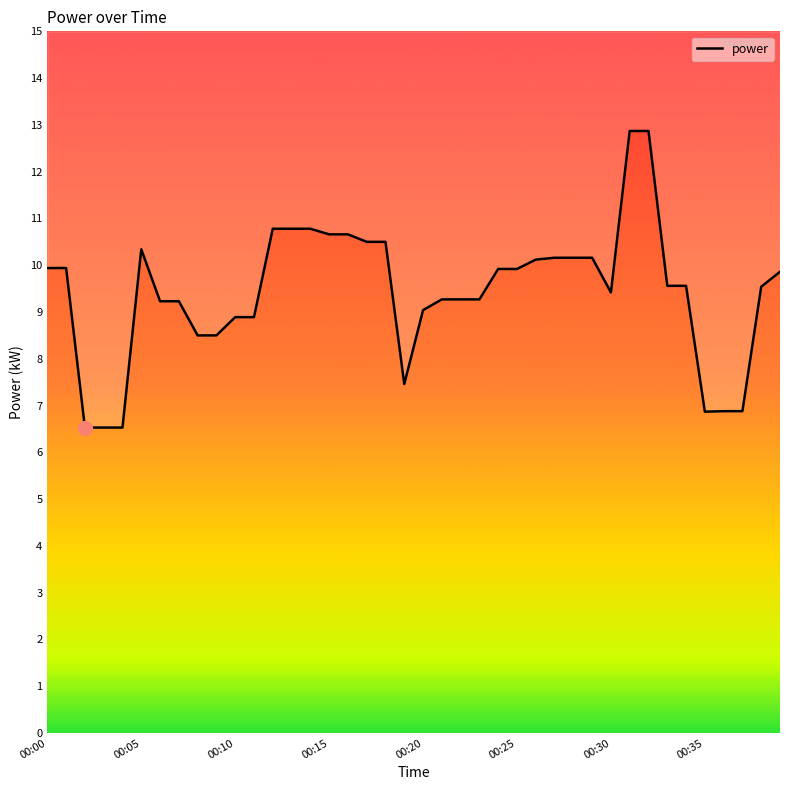

Is this an area chart (filled region under the line)?

No